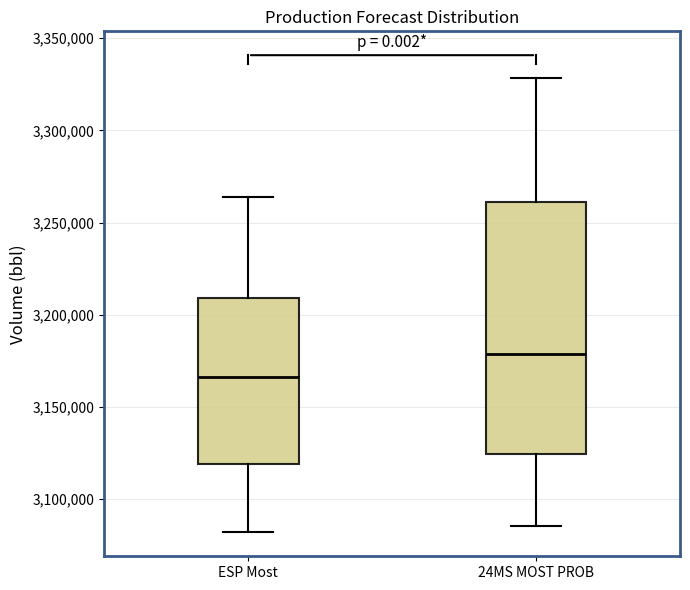

Reading left to right, read every box against the y-axis: the position of its median line, the range the box covers, and the ends of its whiskers. The values are not printed on the chart, so give them approximately, as read against the axis.

ESP Most: median 3165000, box 3120000 to 3210000, whiskers 3080000 to 3265000
24MS MOST PROB: median 3180000, box 3125000 to 3260000, whiskers 3085000 to 3330000